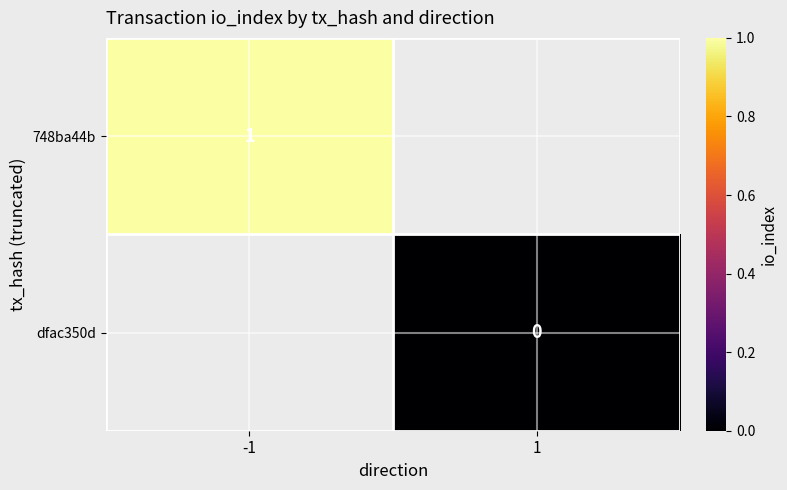

True or false: 748ba44b has a value of 2 at -1.

False